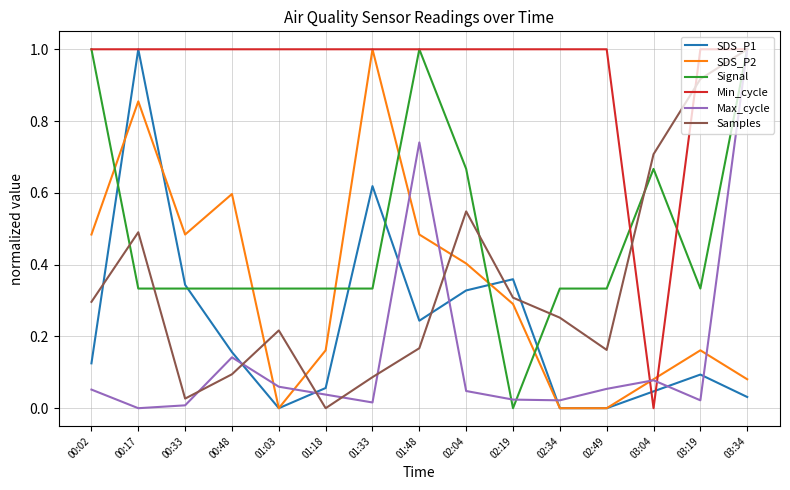

What position from the left is 02:49?

12